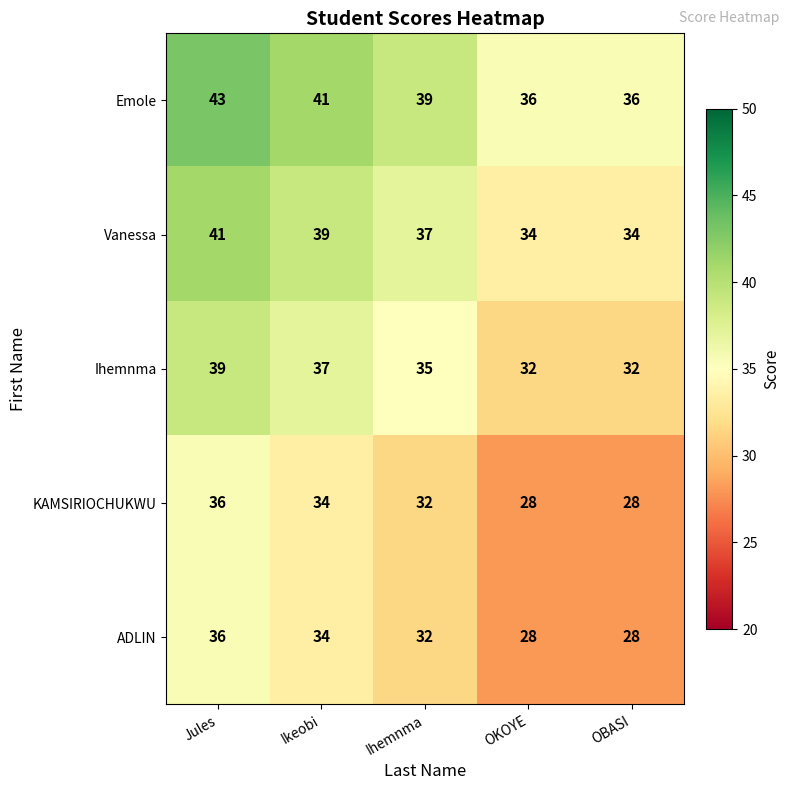

Which series has the largest total across all categories?

Emole